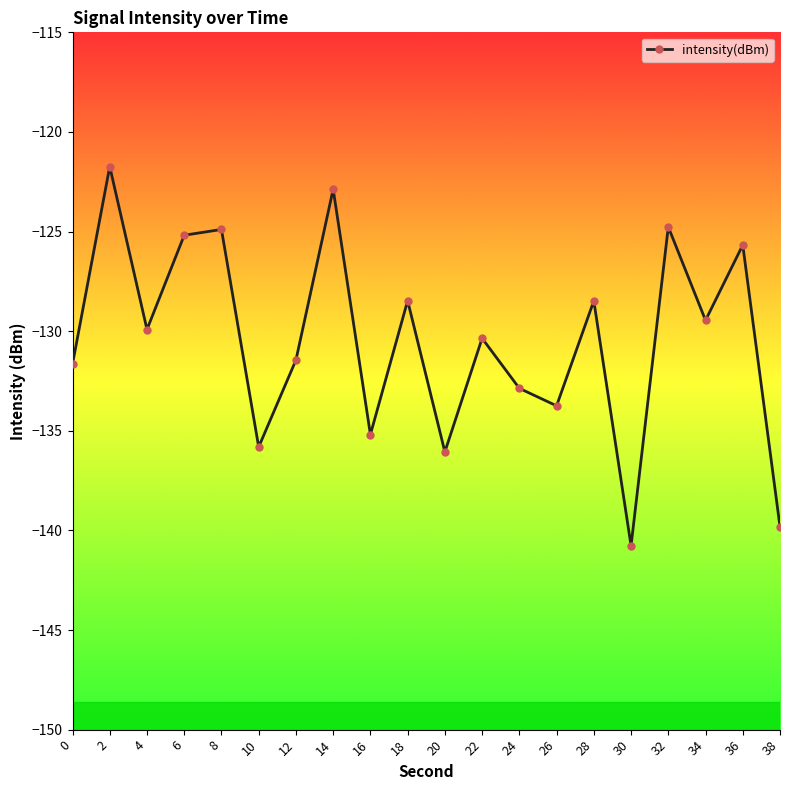

How many values exceed -129?

8